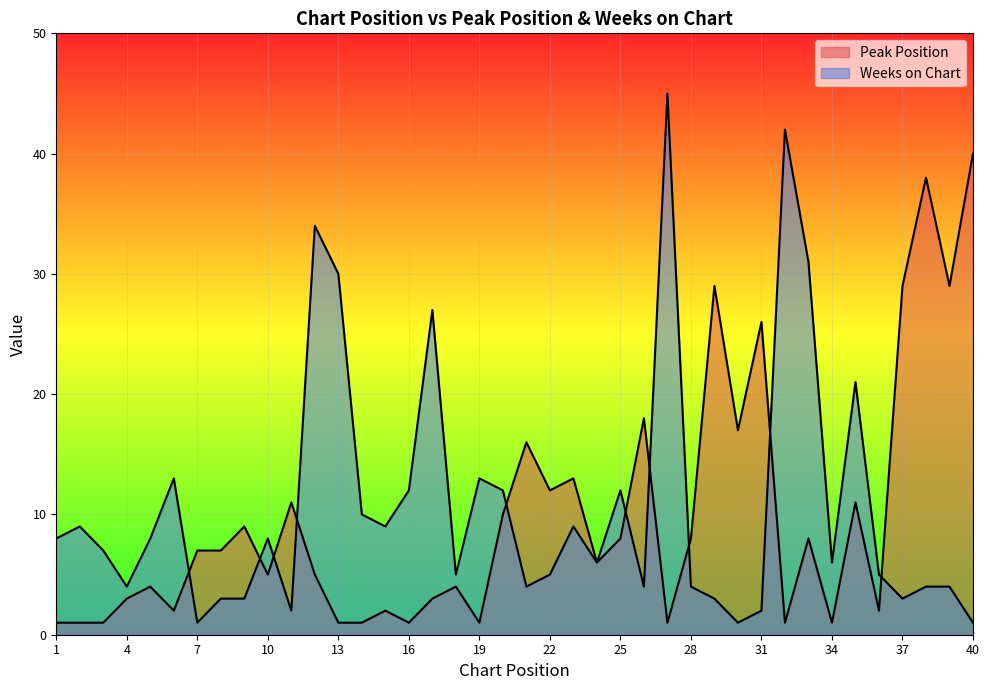

Reading right to left, what are all the values shown in this chart?

Peak Position: 40	29	38	29	2	11	1	8	1	26	17	29	8	1	18	8	6	13	12	16	10	1	4	3	1	2	1	1	5	11	5	9	7	7	2	4	3	1	1	1
Weeks on Chart: 1	4	4	3	5	21	6	31	42	2	1	3	4	45	4	12	6	9	5	4	12	13	5	27	12	9	10	30	34	2	8	3	3	1	13	8	4	7	9	8